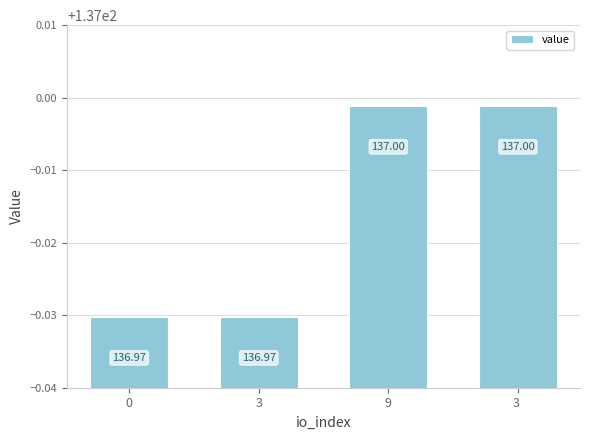

Between 0 and 3 , which is larger?

3 